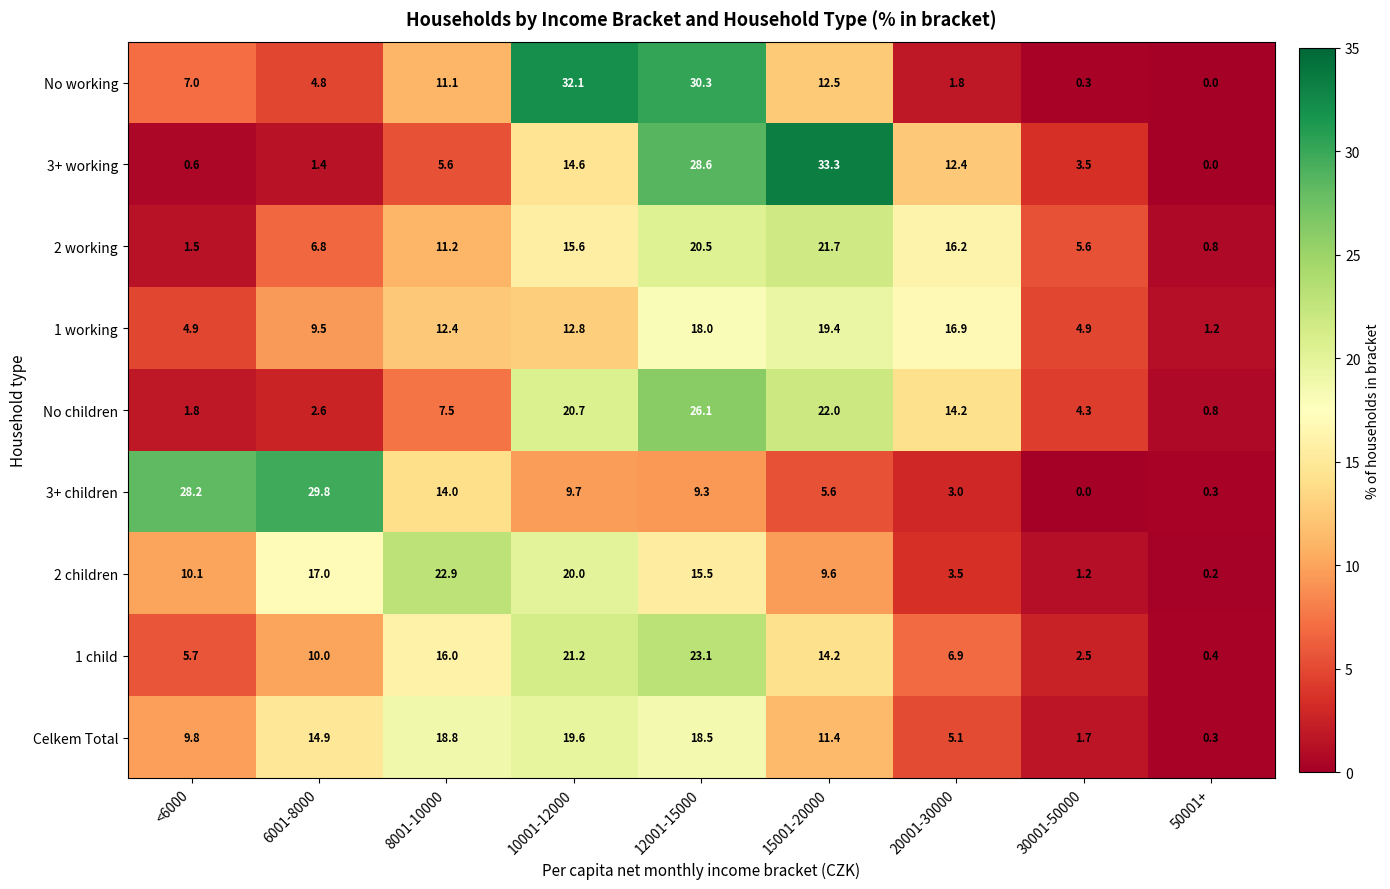

Rank the series at 12001-15000 from lowest to highest value.

3+ children, 2 children, 1 working, Celkem Total, 2 working, 1 child, No children, 3+ working, No working